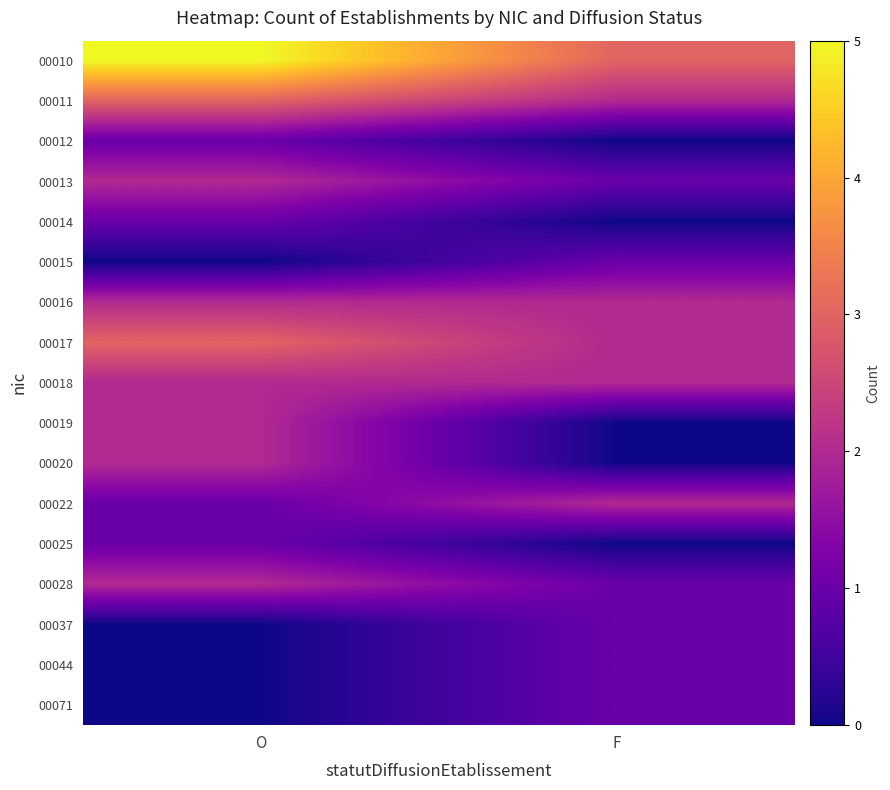

Rank the series at F from highest to lowest value.

00010, 00011, 00016, 00017, 00018, 00022, 00013, 00015, 00028, 00037, 00044, 00071, 00012, 00014, 00019, 00020, 00025